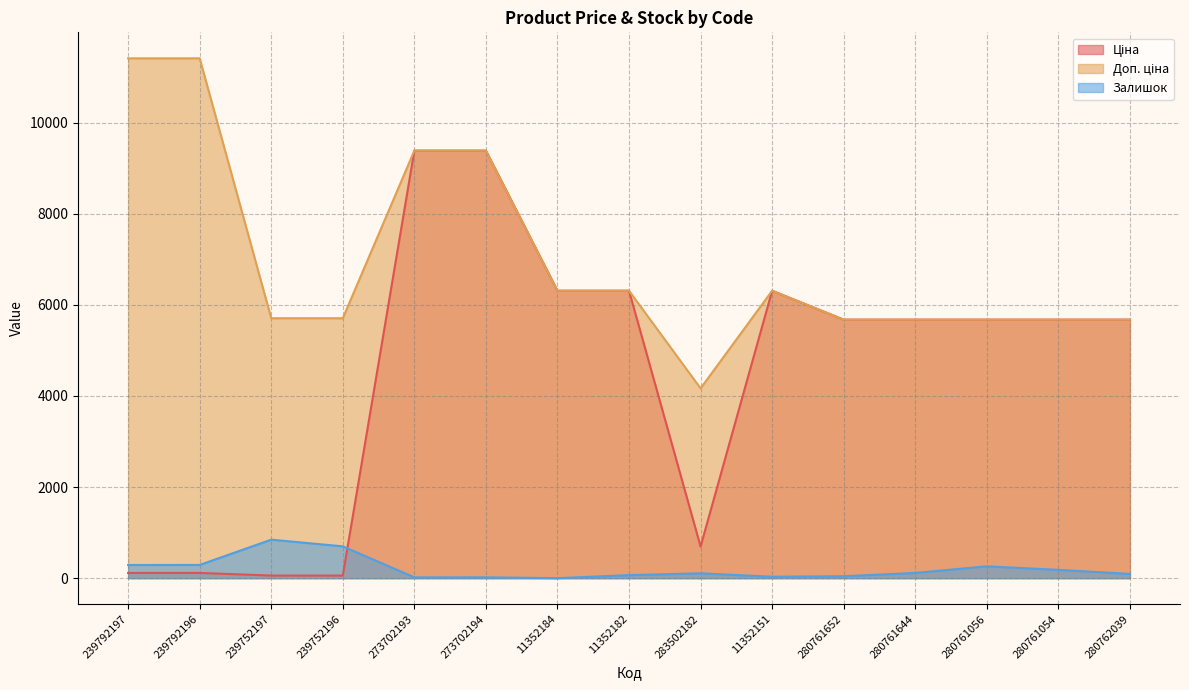

True or false: Залишок has more than 1 interior local peaks.

True